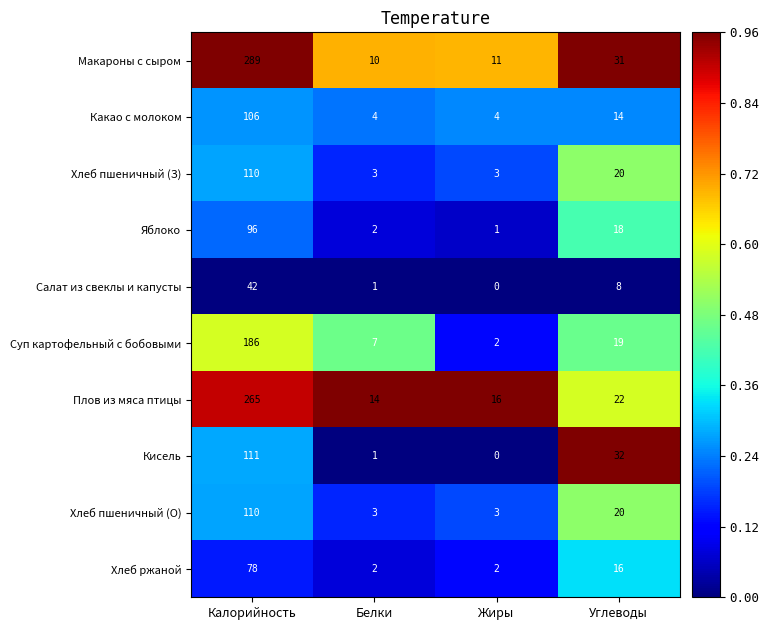

Rank the categories by Кисель value from lowest to highest.

Жиры, Белки, Углеводы, Калорийность